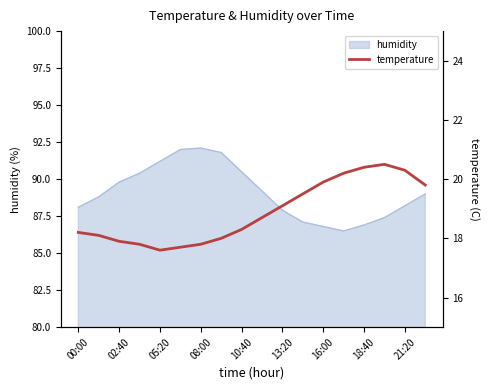

What is the lowest value of the humidity series?

86.5